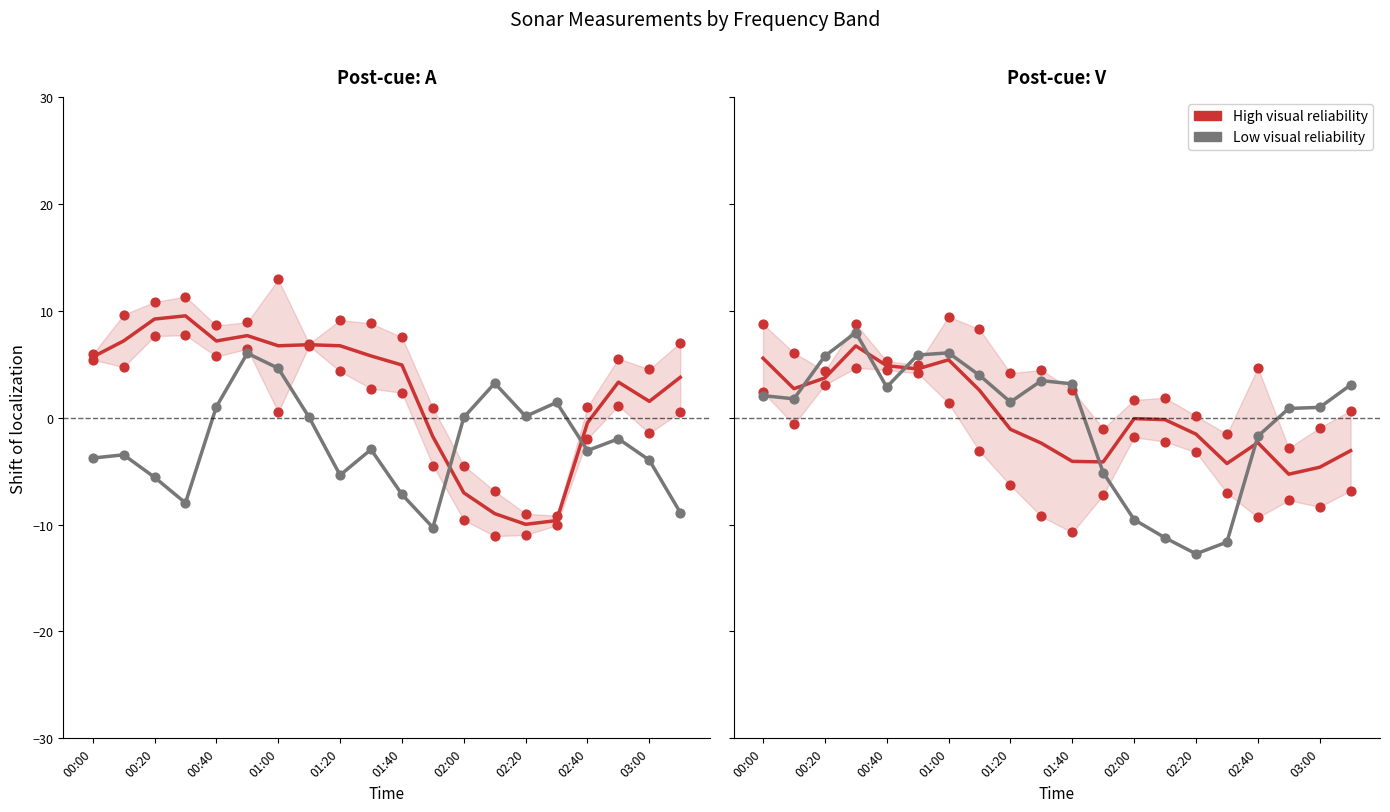

Which series has the largest total across all categories?

High visual reliability